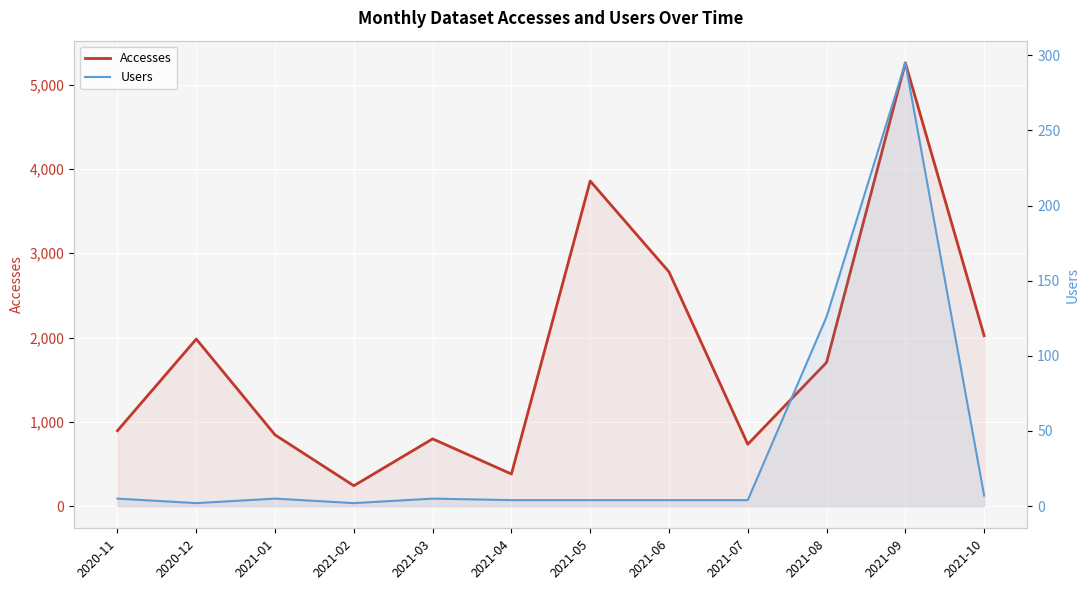

What position from the left is 2021-05?

7